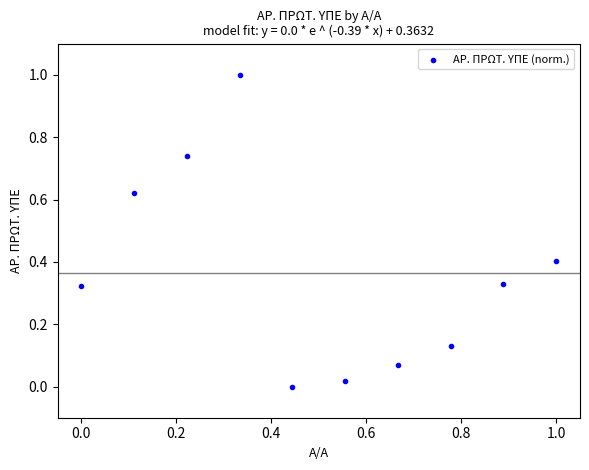

What is the average Y value?

0.4